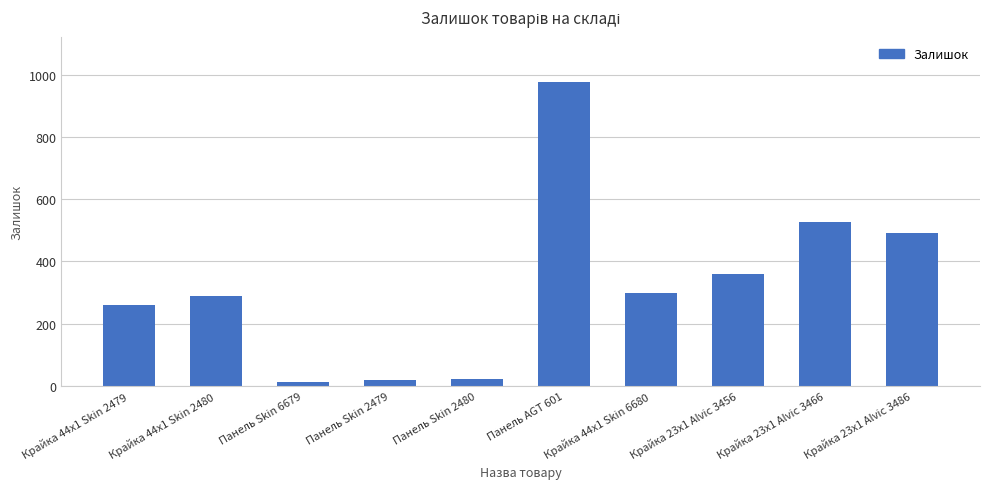

What is the average value?

326